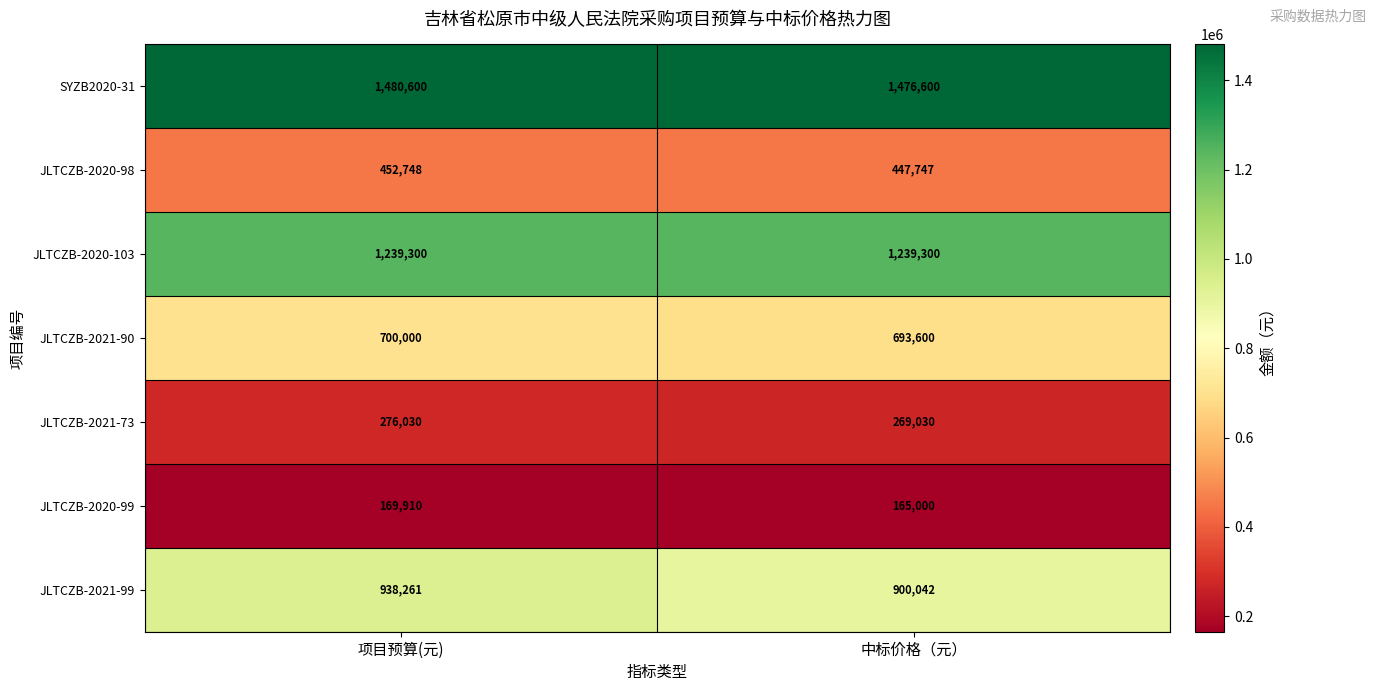

Which series has the widest spread of values?

JLTCZB-2021-99